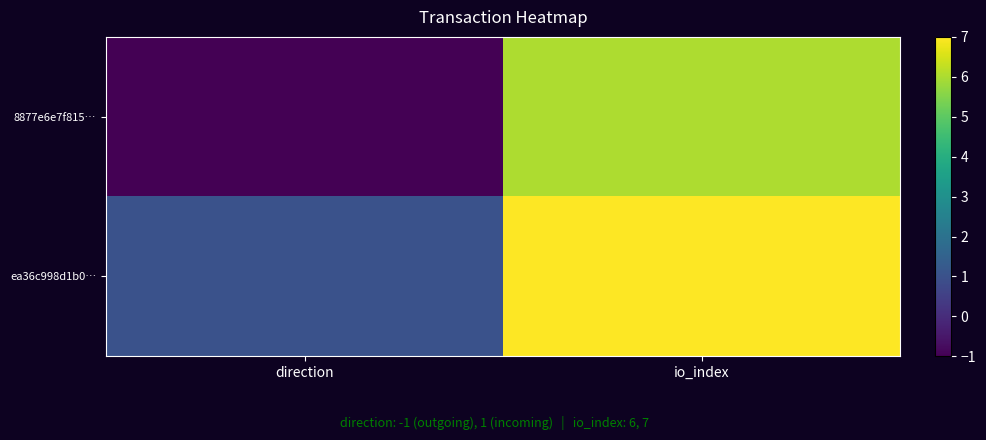

Reading left to right, what are all the values shown in this chart?

8877e6e7f815…: direction=-1	io_index=6
ea36c998d1b0…: direction=1	io_index=7